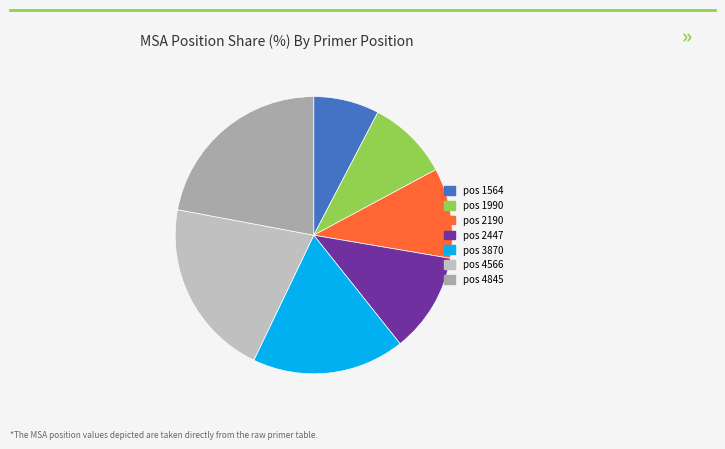

What is the largest slice in the pie chart?

4845